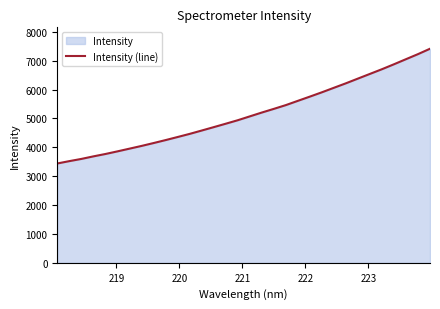

True or false: the data has more than 2 interior local peaks.

False